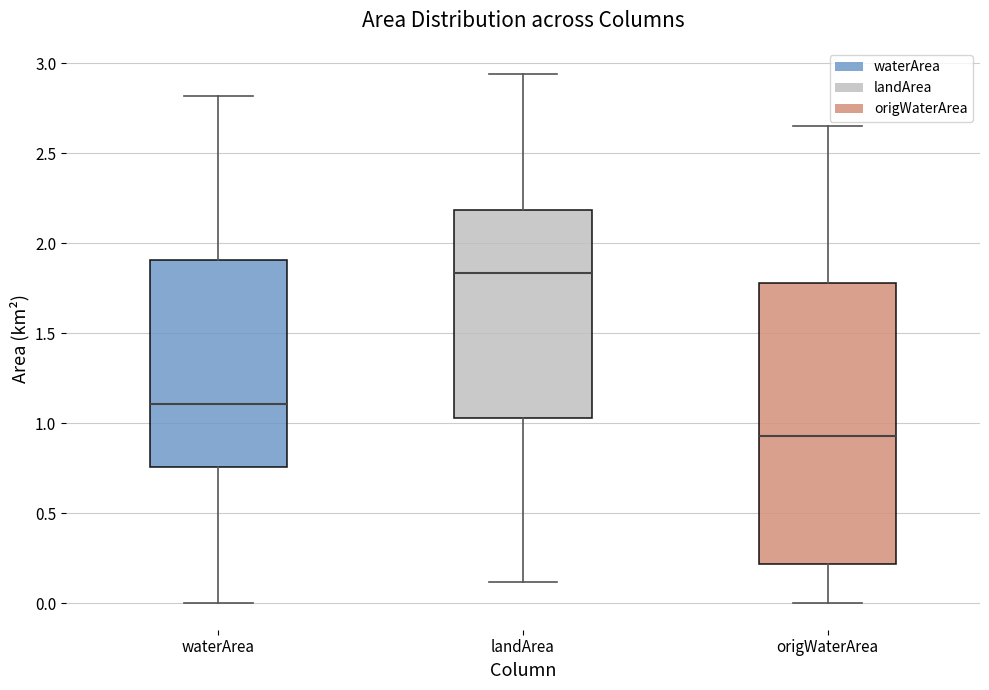

Which box has the lowest median line?

origWaterArea